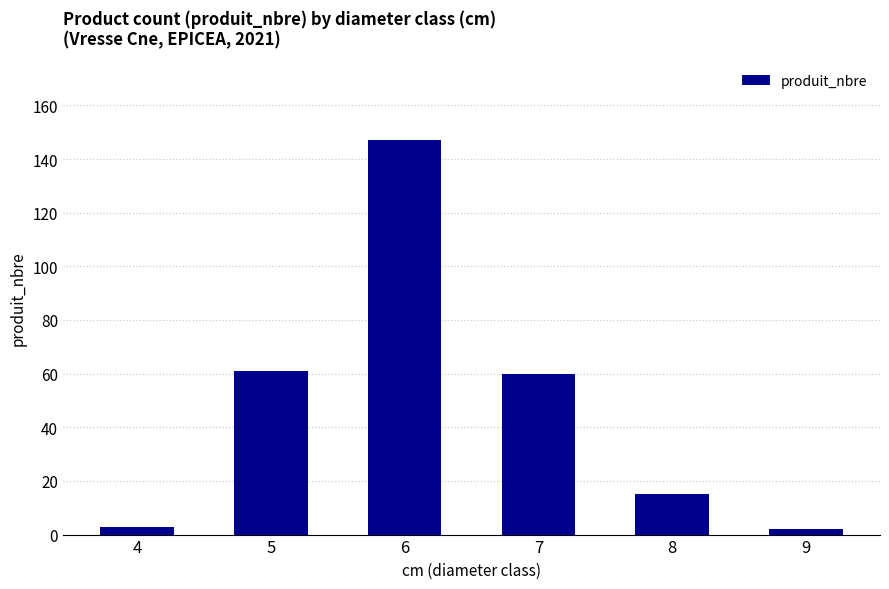

What is the smallest value displayed?

2